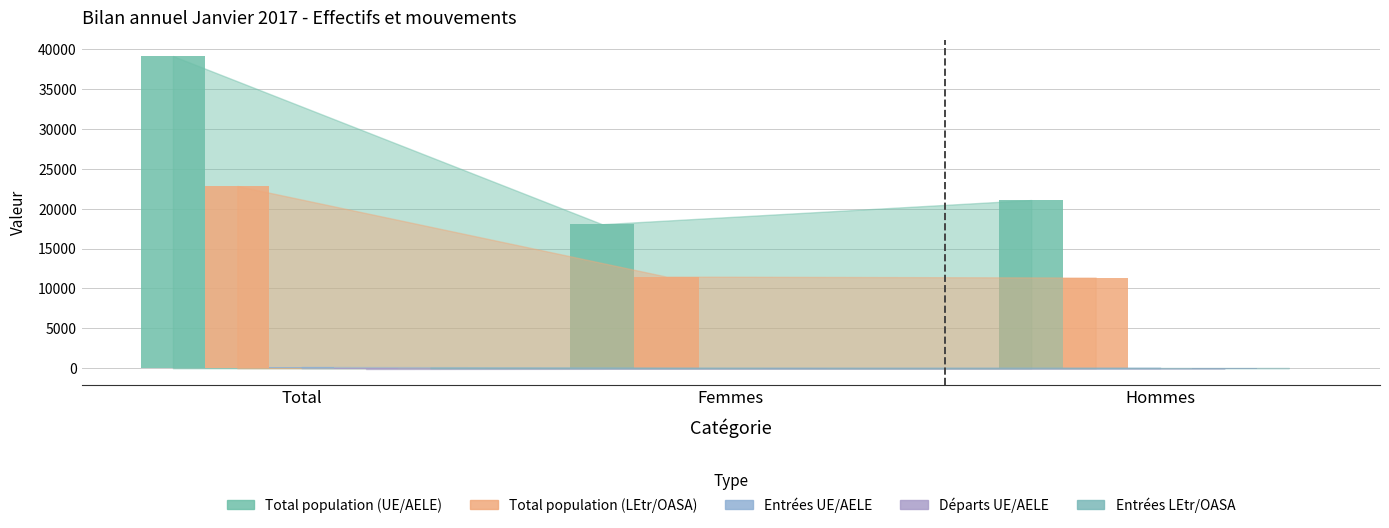

How many groups of bars are there?

3